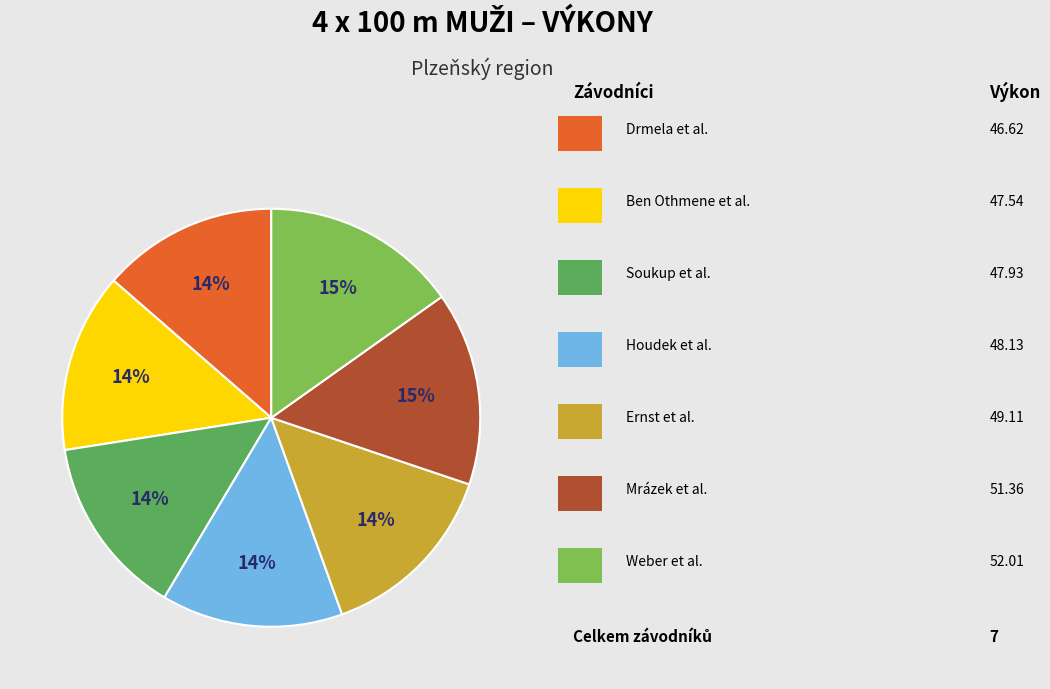

Is there a majority slice in this chart?

No